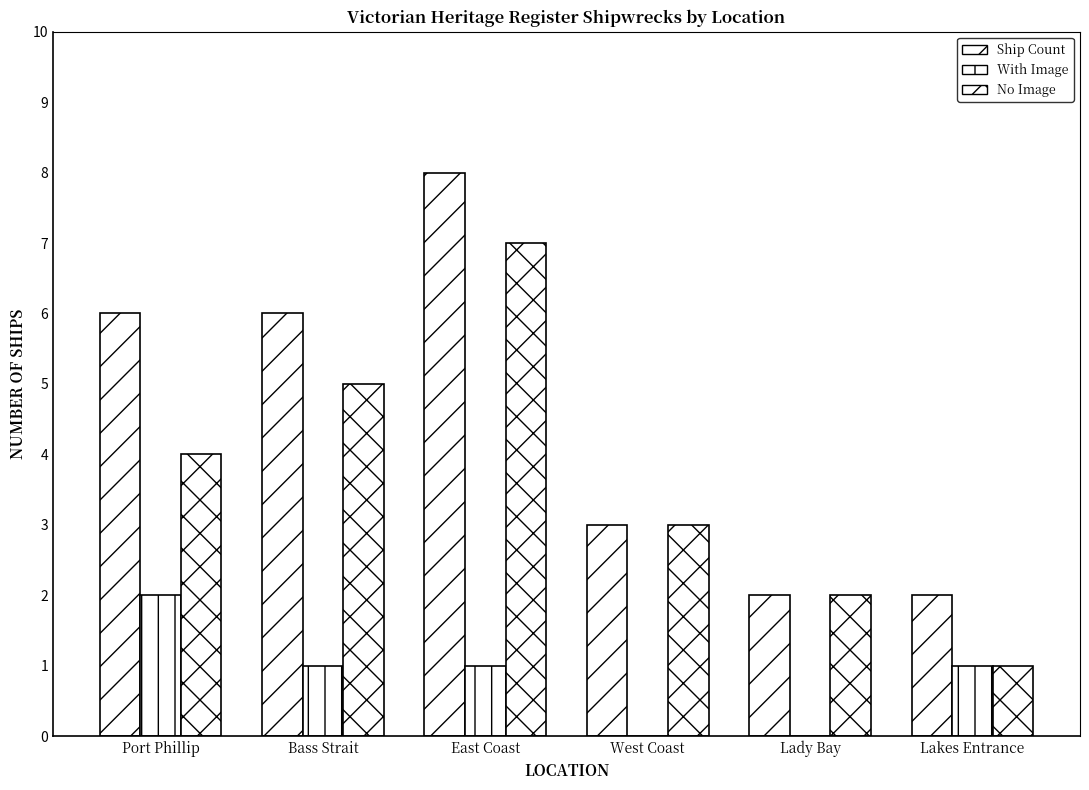

What is the difference between the second highest and minimum values in the With Image series?

1